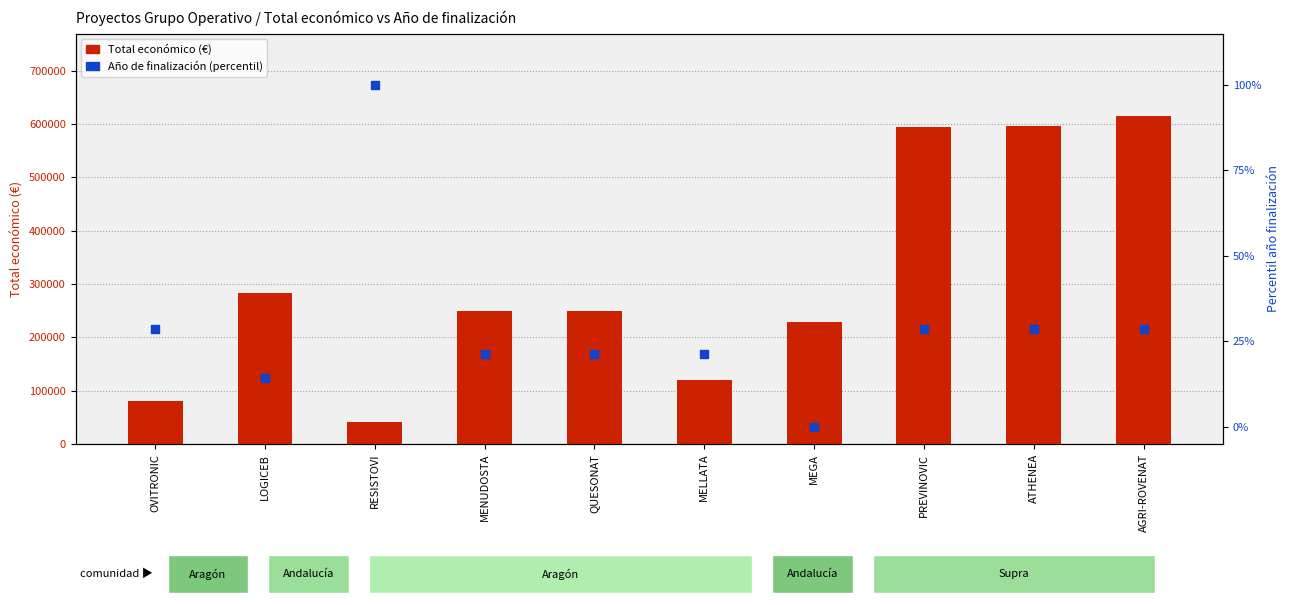

What is the total value across all series at MEGA?

228019.0